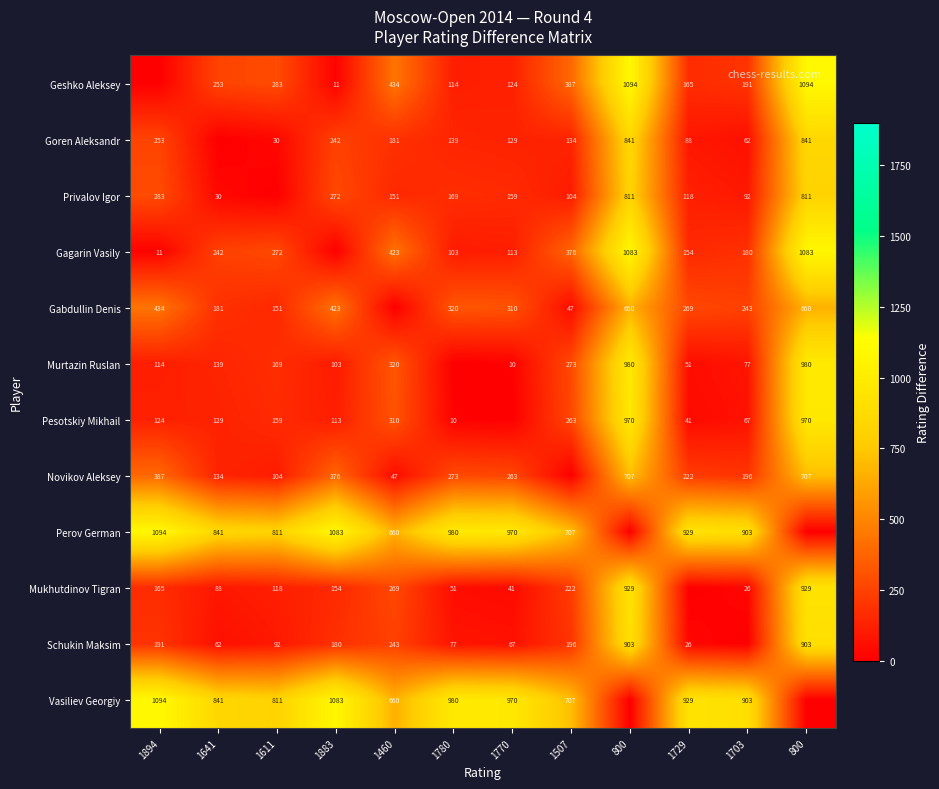

Between 1894 and 1780, which series saw the biggest shift?

Geshko Aleksey